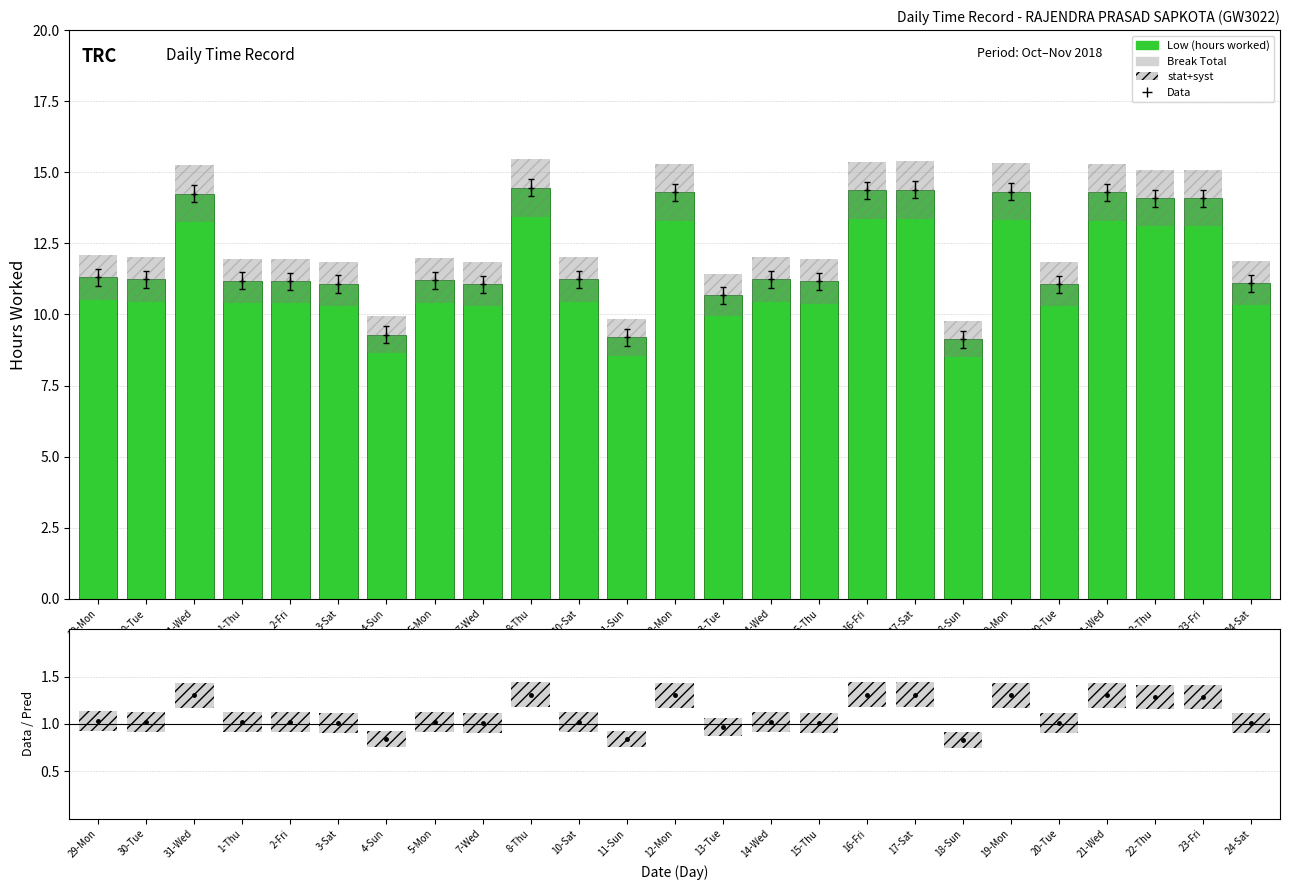

What is the label of the 4th bar from the left?

1-Thu